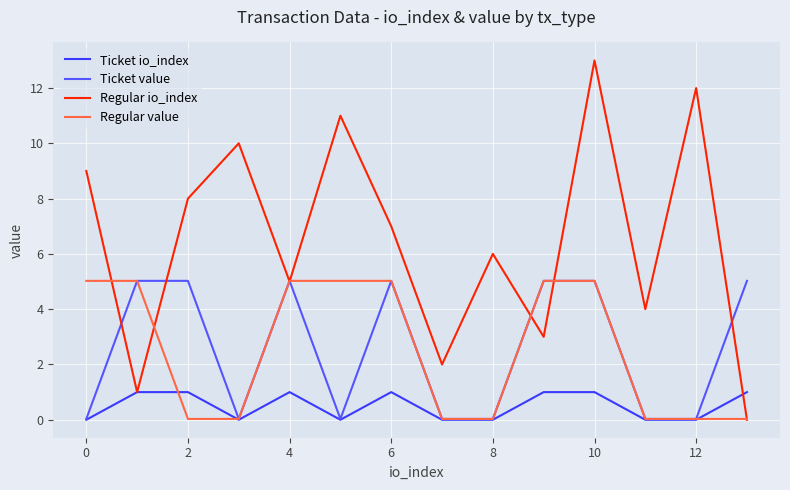

Does the chart have visible grid lines?

Yes